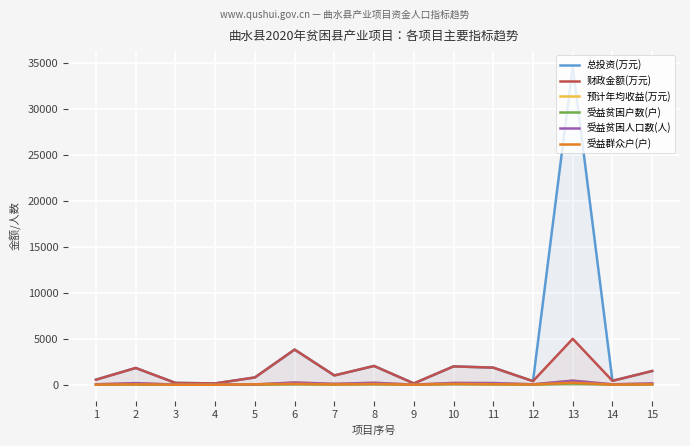

Rank the series by their maximum value, from highest to lowest.

总投资(万元), 财政金额(万元), 预计年均收益(万元), 受益贫困人口数(人), 受益群众户(户), 受益贫困户数(户)